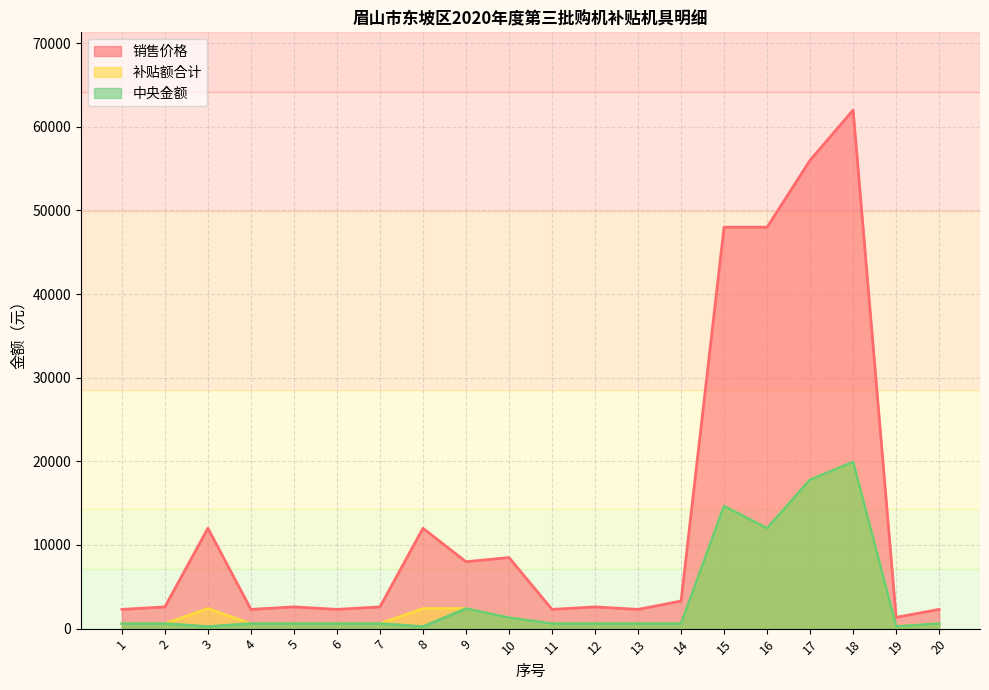

What is the value of the 中央金额 point at the 19th from the left?

250